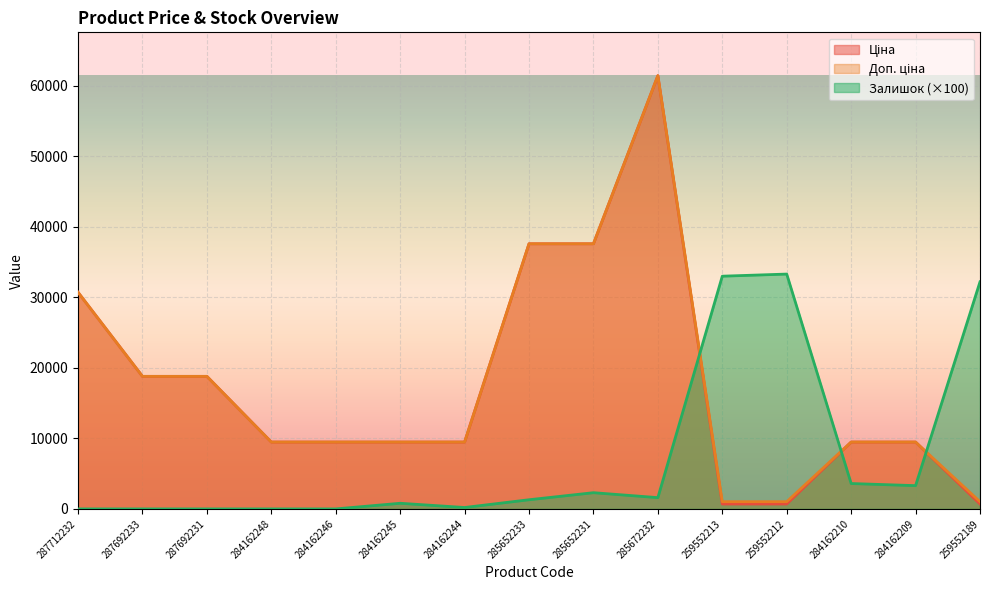

Reading right to left, transcribe all the data shown in this chart.

Ціна: 259552189=693.7	284162209=9480.1	284162210=9480.1	259552212=693.7	259552213=693.7	285672232=61434.3	285652231=37593.6	285652233=37593.6	284162244=9480.1	284162245=9480.1	284162246=9480.1	284162248=9480.1	287692231=18796.8	287692233=18796.8	287712232=30717.1
Доп. ціна: 259552189=1024.6	284162209=9480.1	284162210=9480.1	259552212=1024.6	259552213=1024.6	285672232=61434.3	285652231=37593.6	285652233=37593.6	284162244=9480.1	284162245=9480.1	284162246=9480.1	284162248=9480.1	287692231=18796.8	287692233=18796.8	287712232=30717.1
Залишок: 259552189=32200.0	284162209=3300.0	284162210=3600.0	259552212=33300.0	259552213=33000.0	285672232=1600.0	285652231=2300.0	285652233=1300.0	284162244=200.0	284162245=800.0	284162246=0.0	284162248=0.0	287692231=0.0	287692233=0.0	287712232=0.0